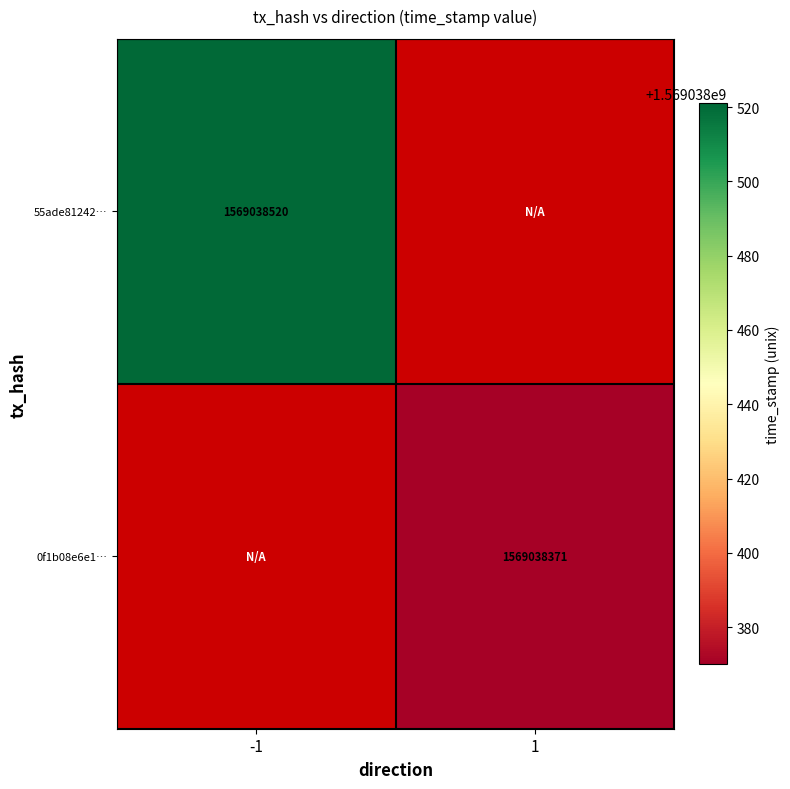

List the series in order of their peak value, lowest first.

0f1b08e6e11b07435be7946b3c30ffc4968b1dd…, 55ade812420820f1936dcc7c2bcd78614ade8ad…